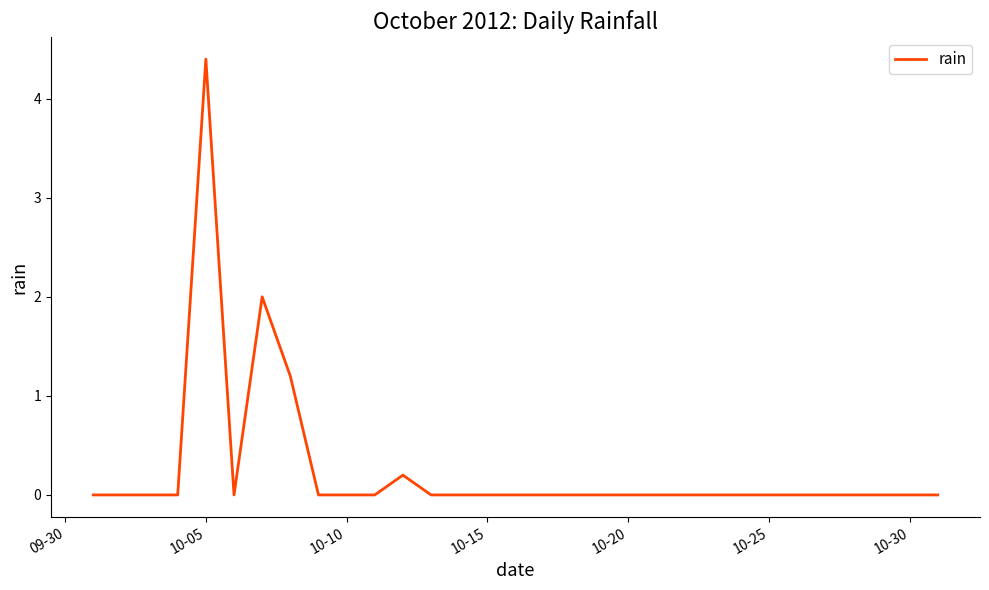

What is the difference between the maximum and minimum values?

4.4